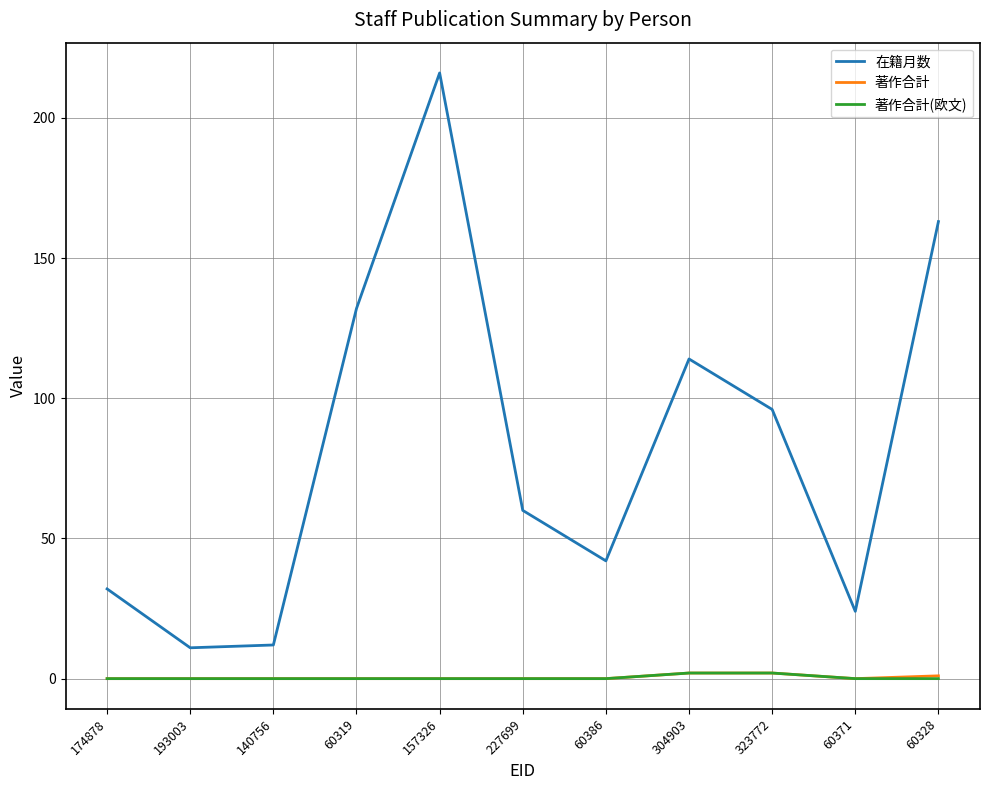

Is it true that 在籍月数 equals 60 at 60319?

False